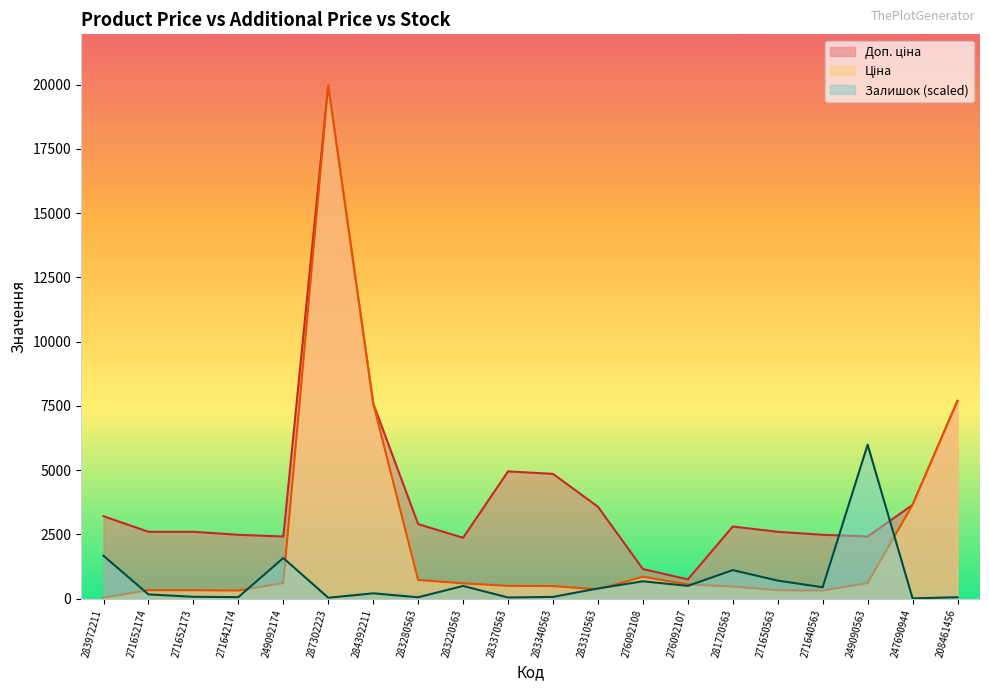

How many values in the Залишок series exceed 393?

10